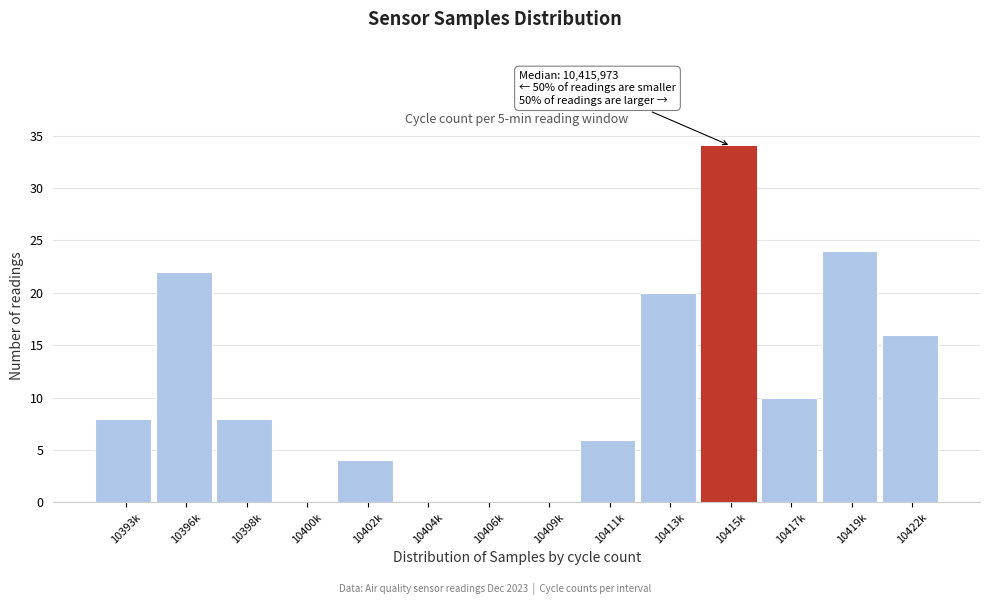

Reading left to right, extract all data points from this chart.

10393k=8	10396k=22	10398k=8	10400k=0	10402k=4	10404k=0	10406k=0	10409k=0	10411k=6	10413k=20	10415k=34	10417k=10	10419k=24	10422k=16